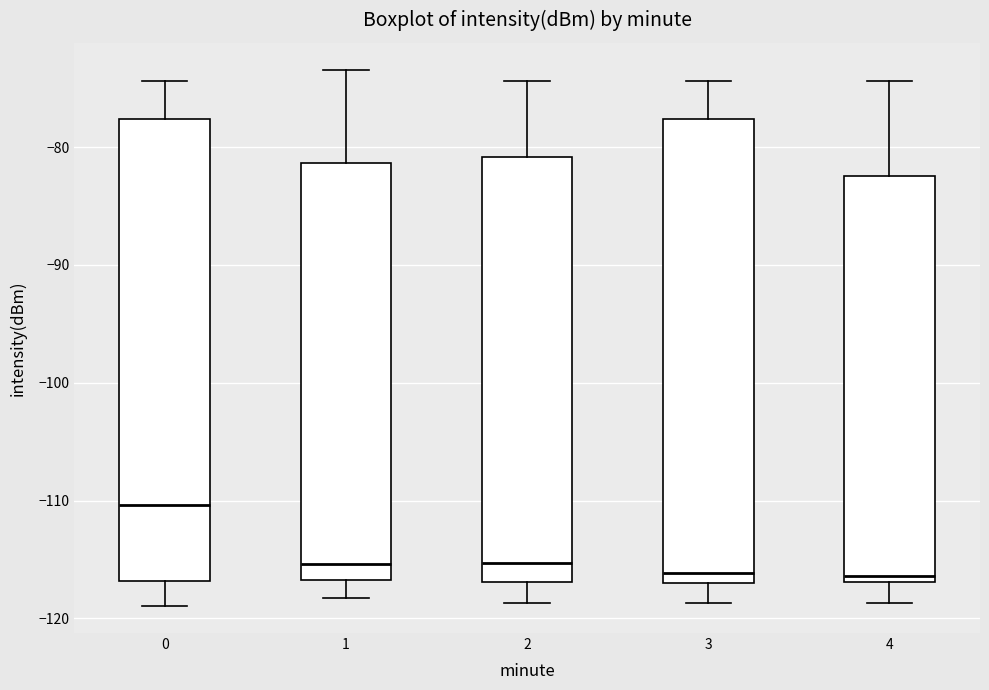

Where does the median line of the box at x = 0 sit on the y-axis? The values are not printed on the chart, so give them approximately, as read against the axis.

-110